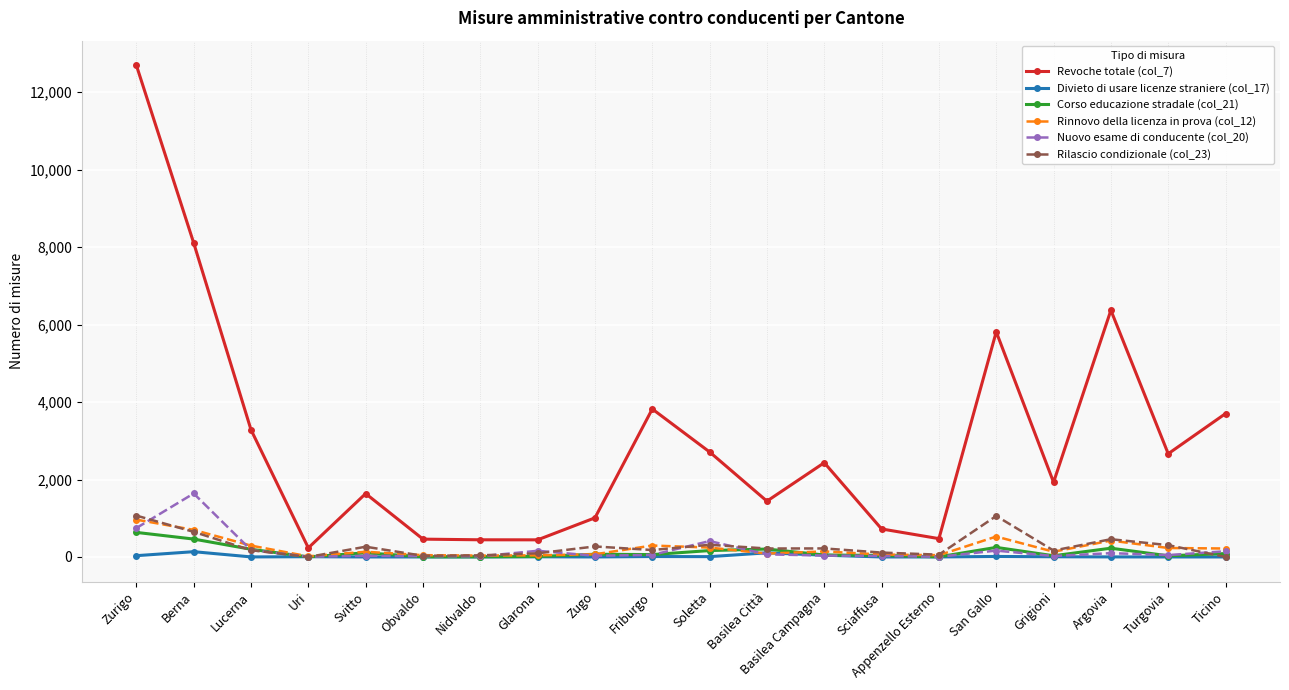

Is this an area chart (filled region under the line)?

No